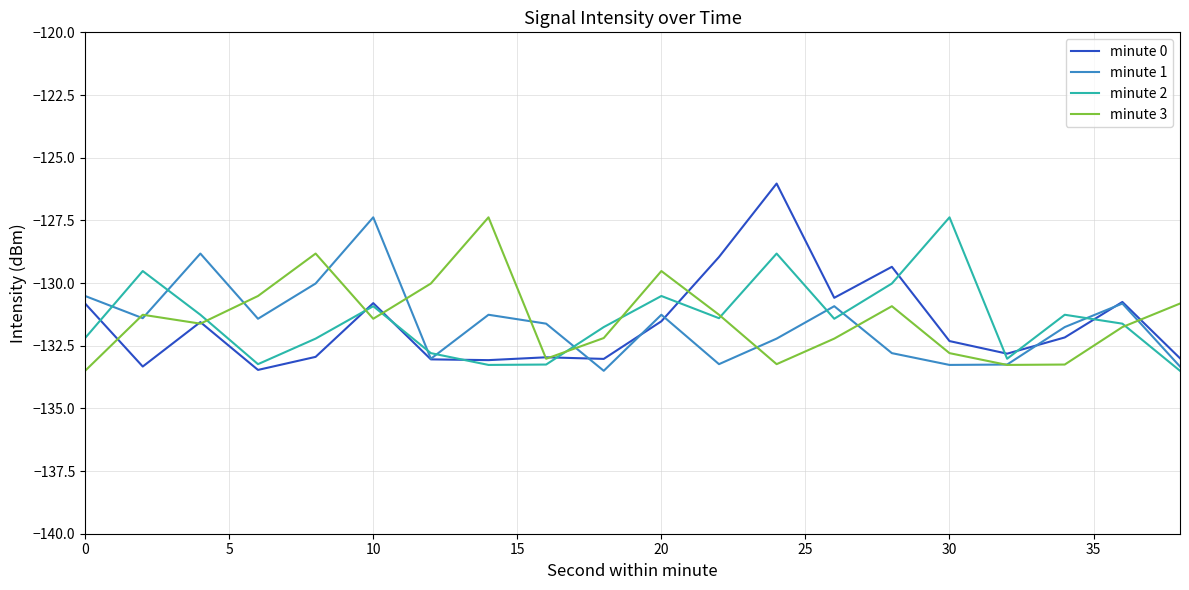

Which series has the widest spread of values?

minute 0